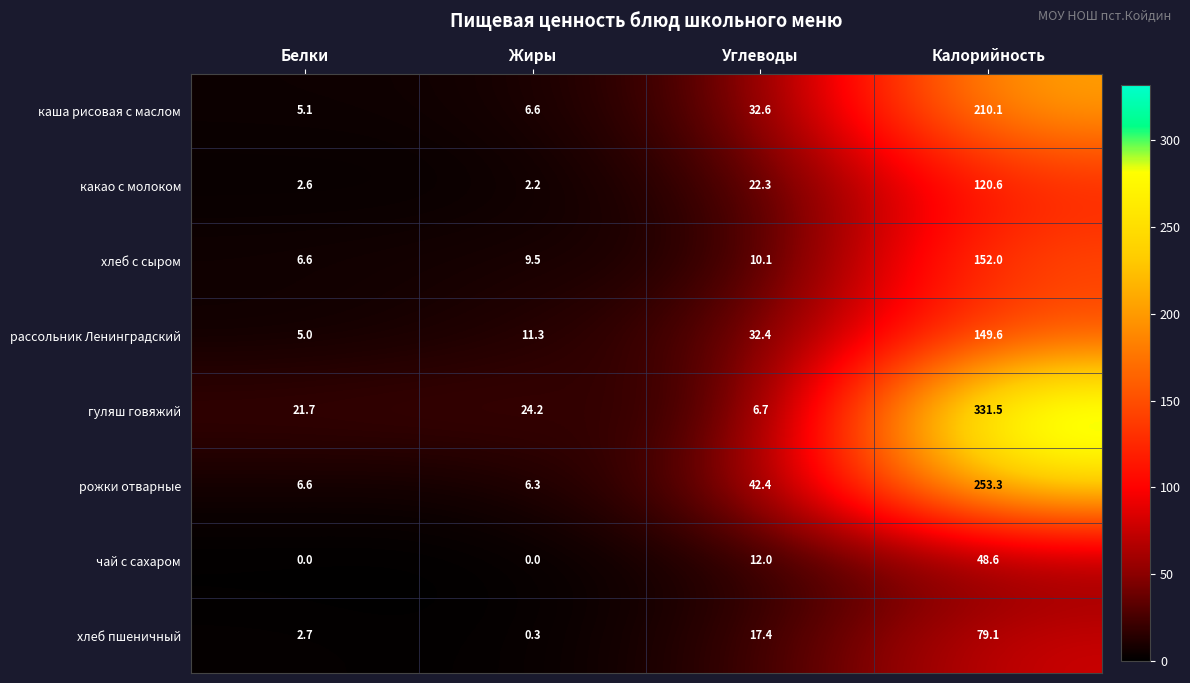

Which series has the largest total across all categories?

гуляш говяжий